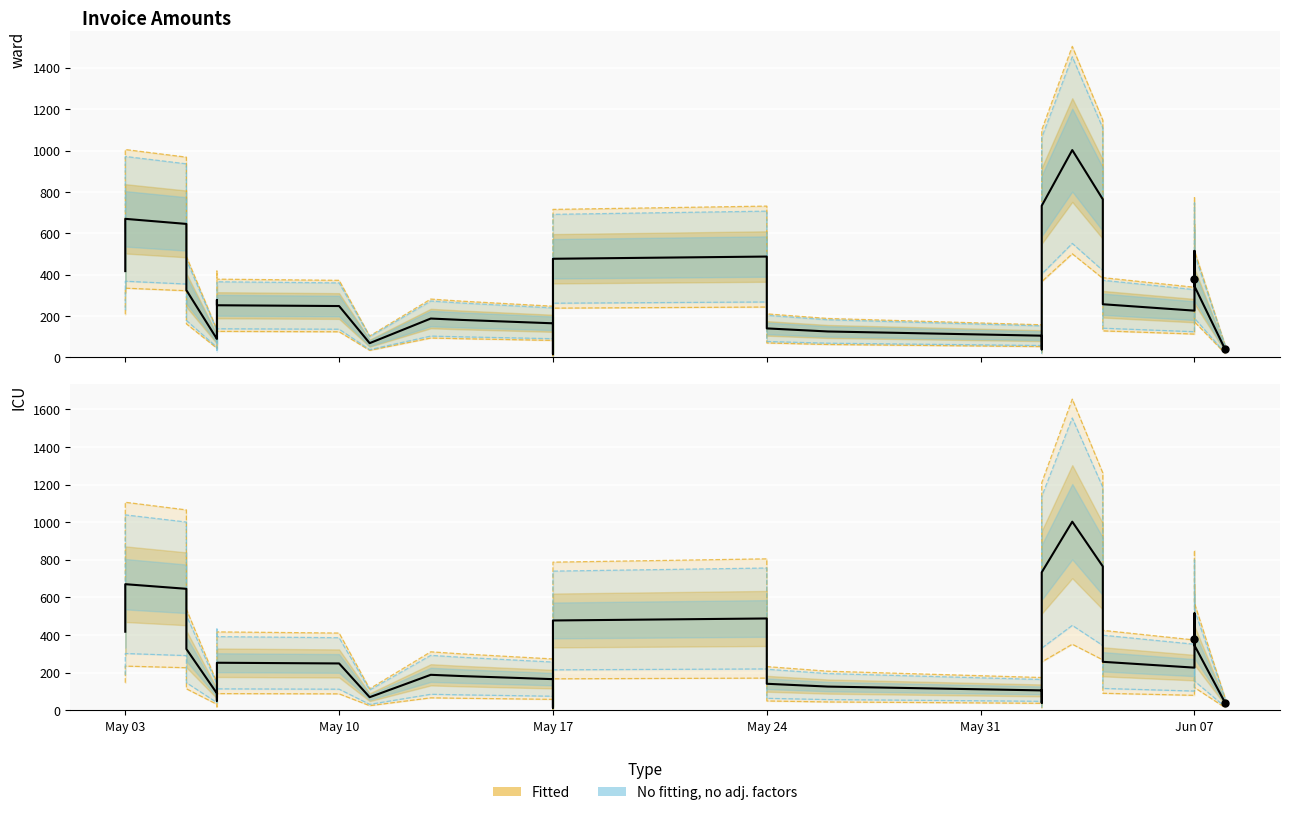

At how many categories does at least one series exceed 924?

4